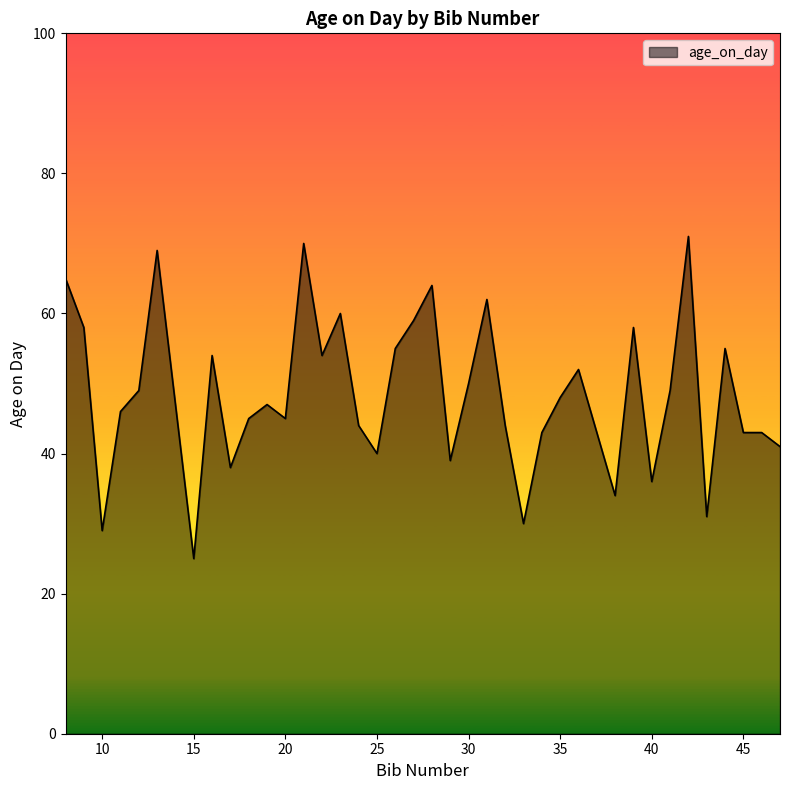

What is the difference between the maximum and minimum values?

46